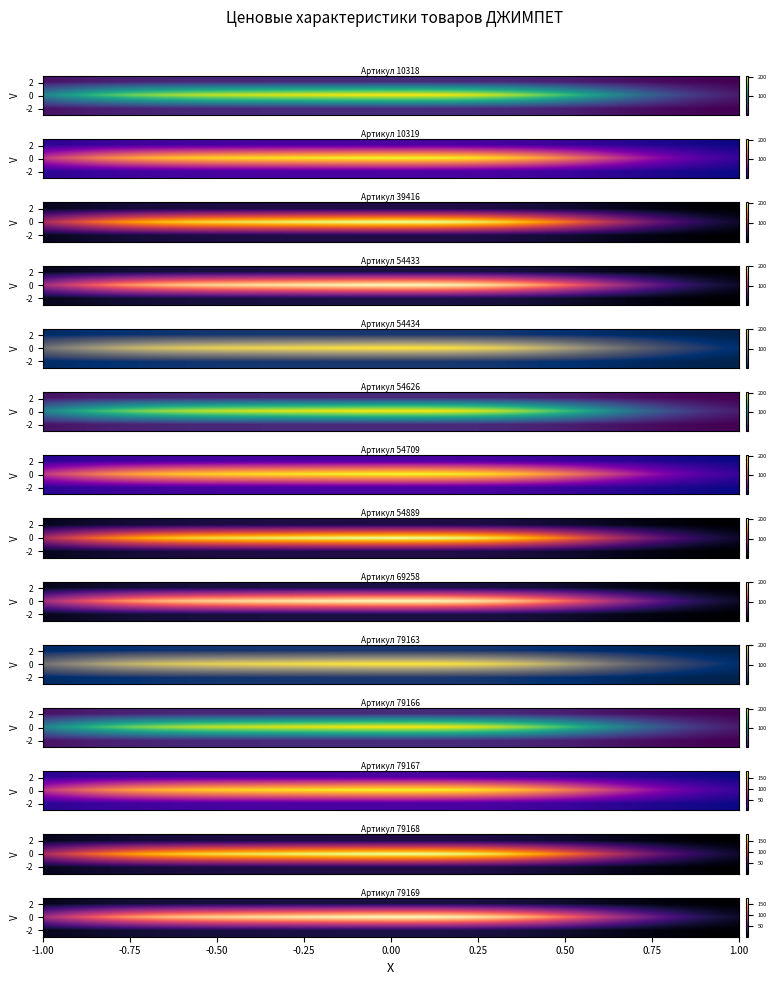

What is the sum of the 54889 values at 2 and 3?

243.3